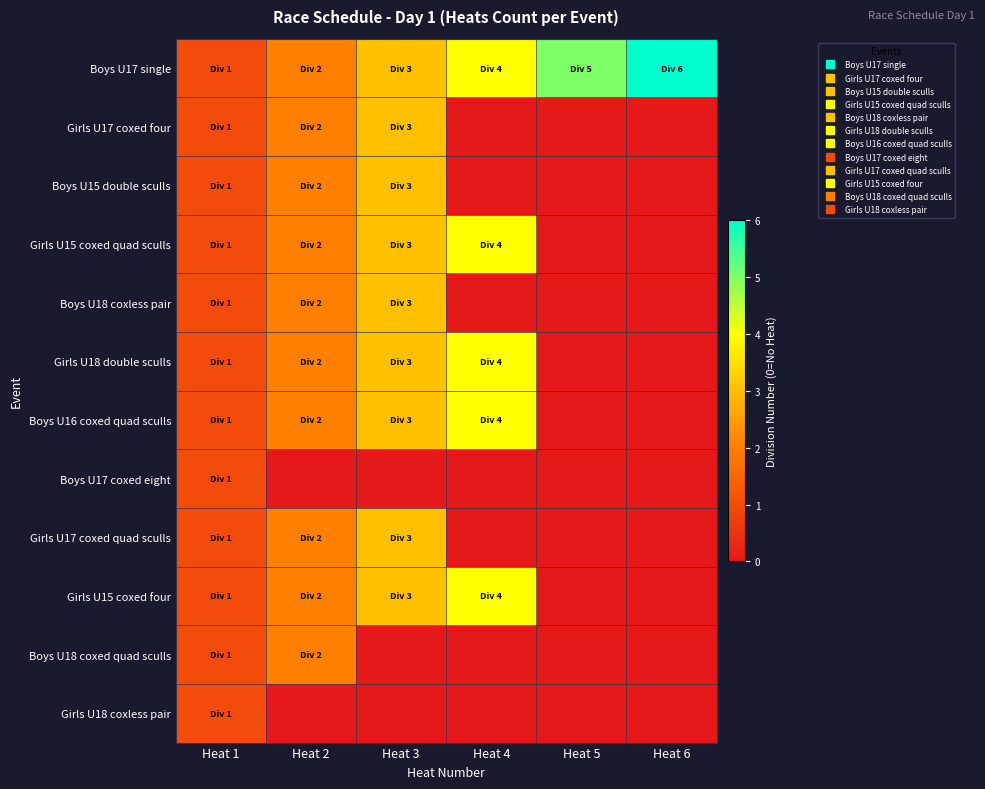

Which series has the largest total across all categories?

Boys U17 single